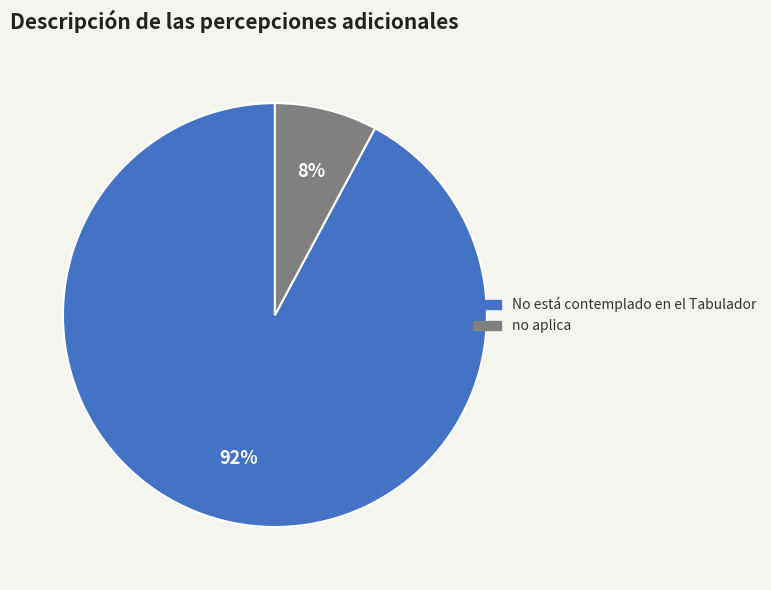

How many segments does this pie chart have?

2